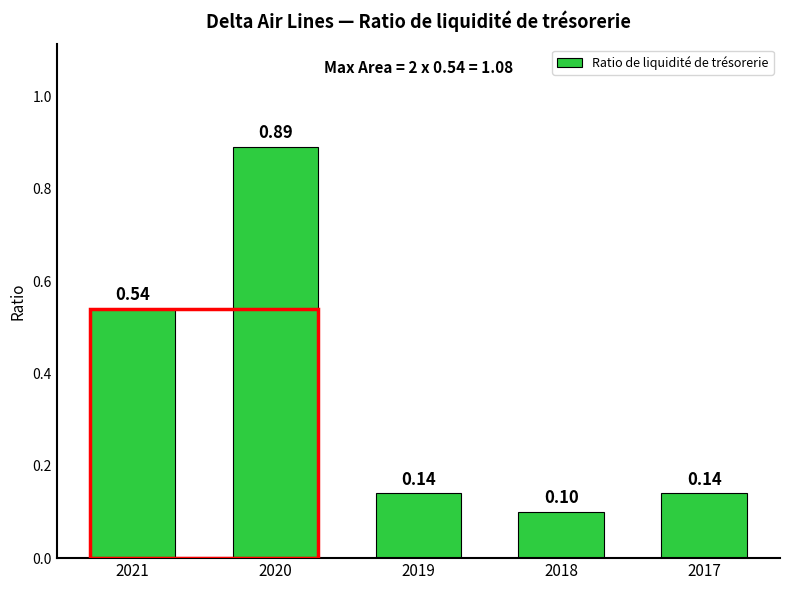

Which has a higher value, 2017 or 2020?

2020